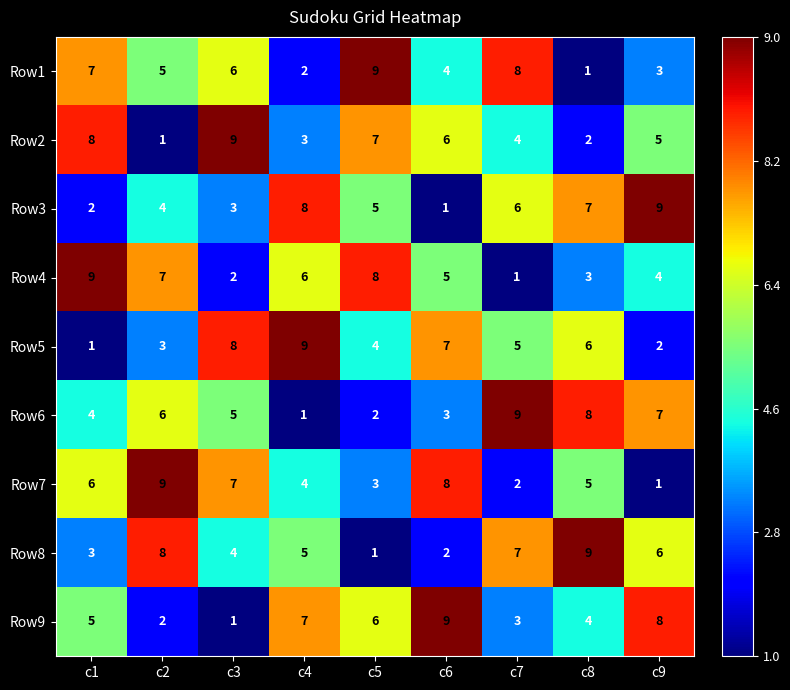

Is it true that Row1 equals 9 at c3?

False